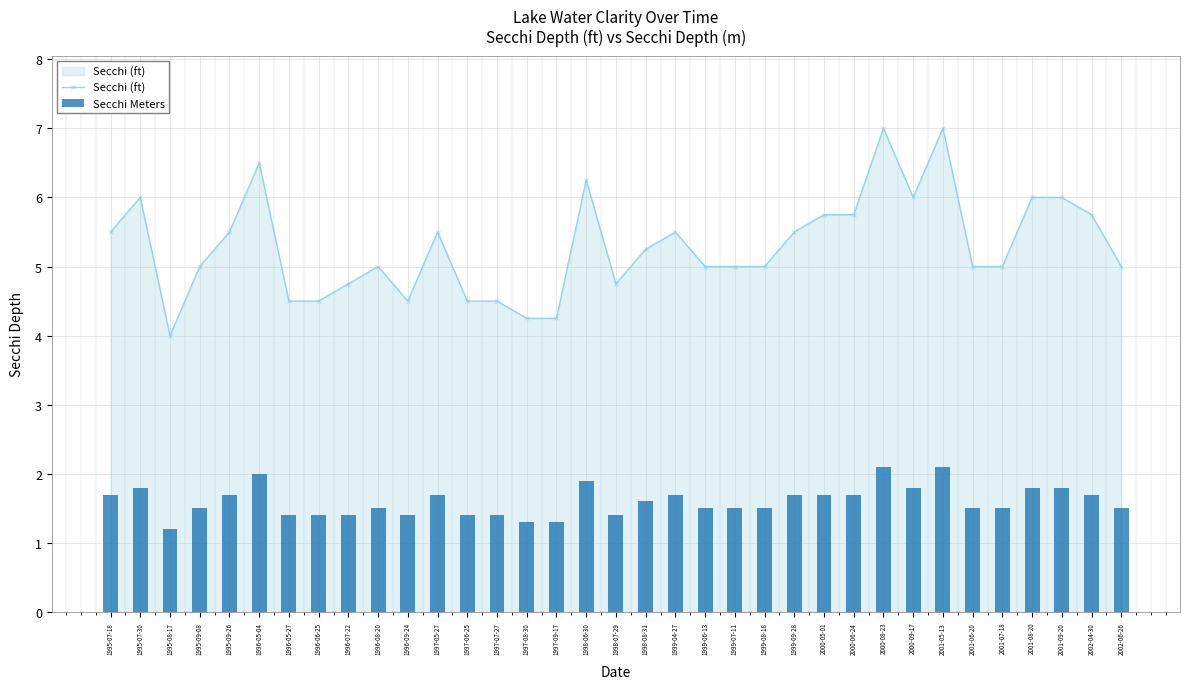

What is the difference between the Secchi Meters values at 2001-08-20 and 2000-06-24?

0.1